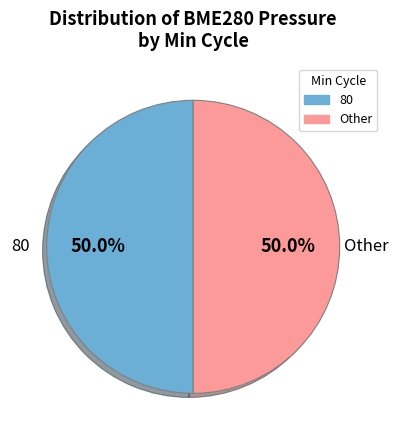

What is the ratio of the value at 80 to the value at Other?

1.0